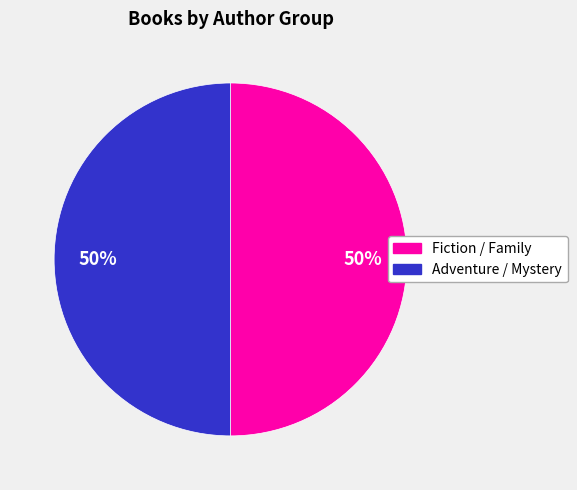

True or false: Fiction / Family accounts for 36% of the total.

False